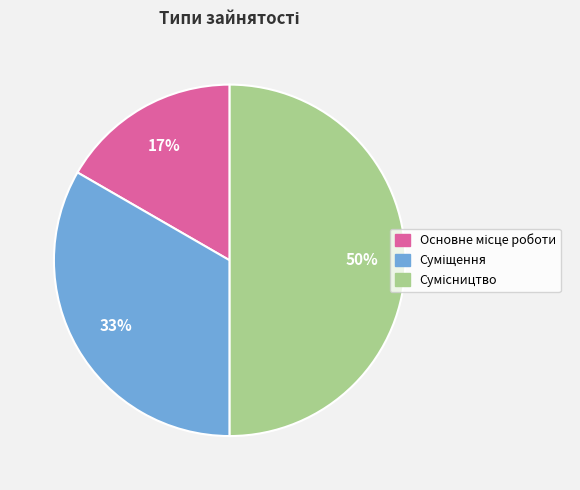

To the nearest percent, what is the difference between the largest and smallest slice percentages?

33%